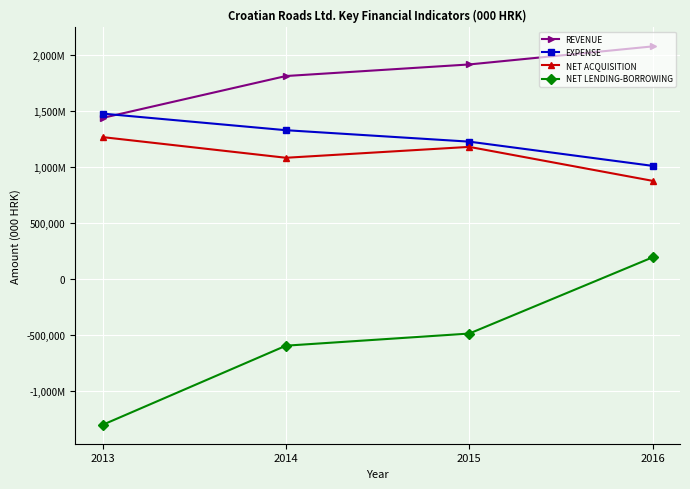

Reading left to right, transcribe all the data shown in this chart.

REVENUE: 2013=1439662	2014=1814362	2015=1917947	2016=2079322
EXPENSE: 2013=1478081	2014=1329603	2015=1227261	2016=1010690
NET ACQUISITION: 2013=1267712	2014=1082996	2015=1180421	2016=876717
NET LENDING-BORROWING: 2013=-1306131	2014=-598237	2015=-489735	2016=191915